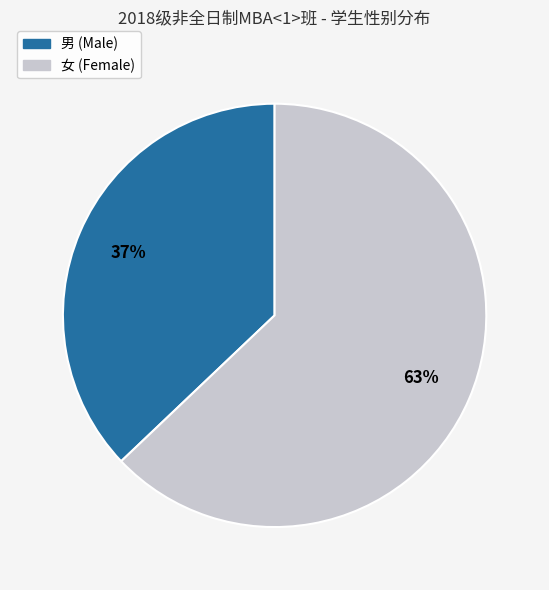

To the nearest percent, what is the average slice percentage?

50%